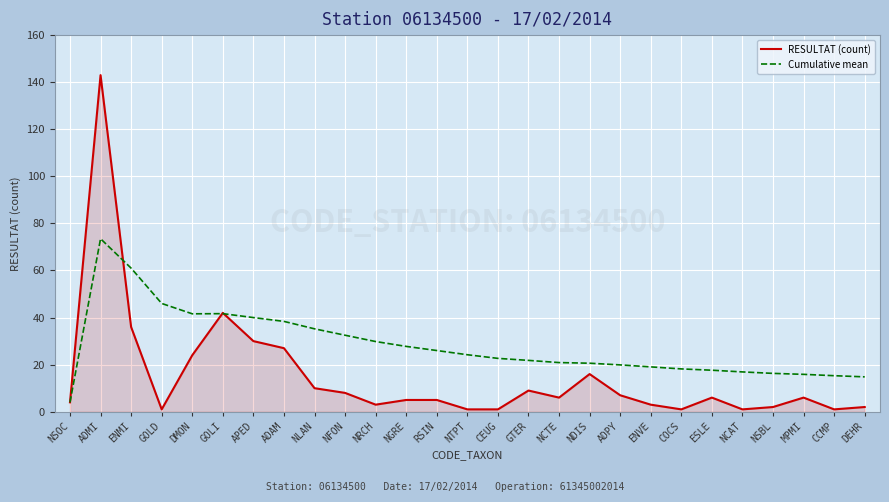

What is the difference between the highest and lowest values at CCMP?

14.3